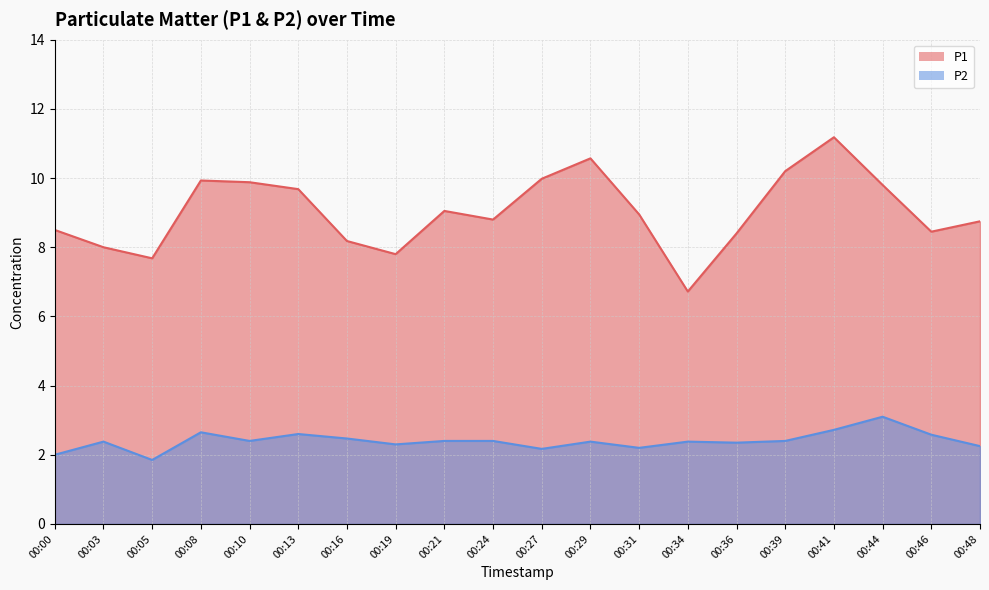

Is it true that P1 equals 7.8 at 00:19?

True